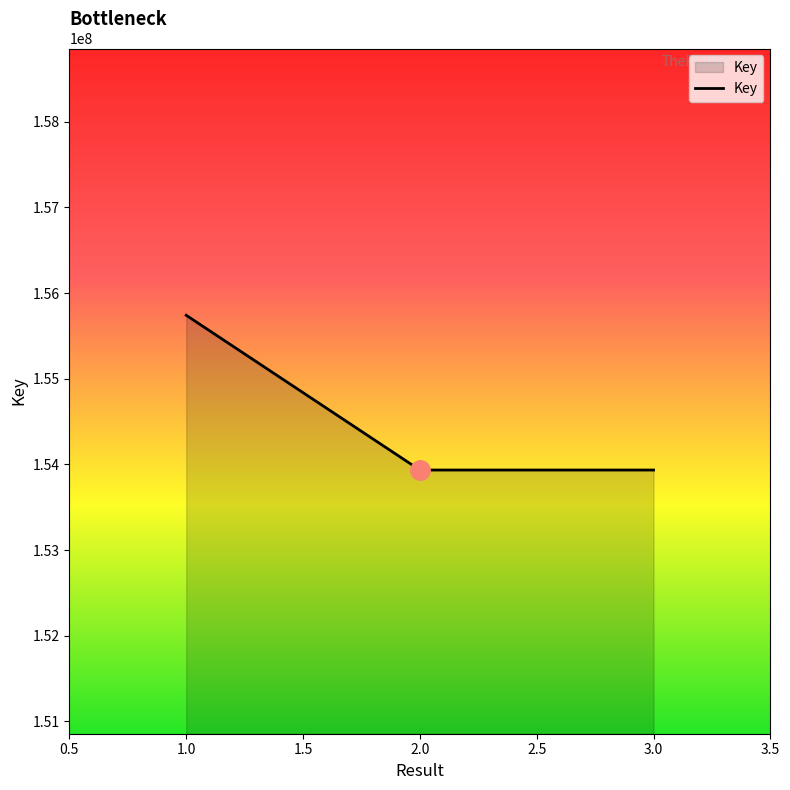

What is the ratio of the value at 1.0 to the value at 3.0?

1.0